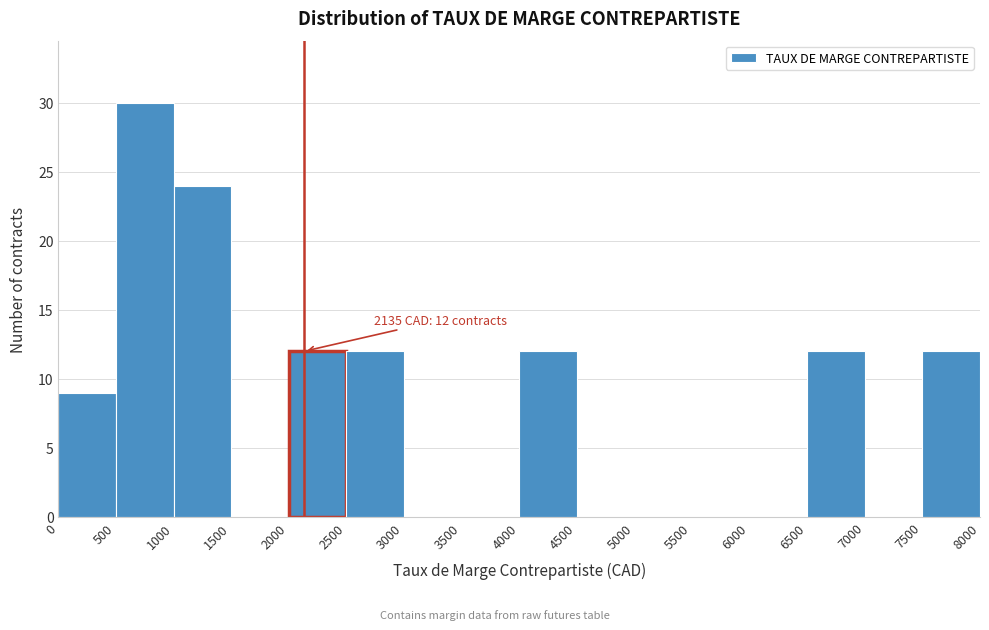

Which range on the x-axis has the tallest bar?

500 to 1000